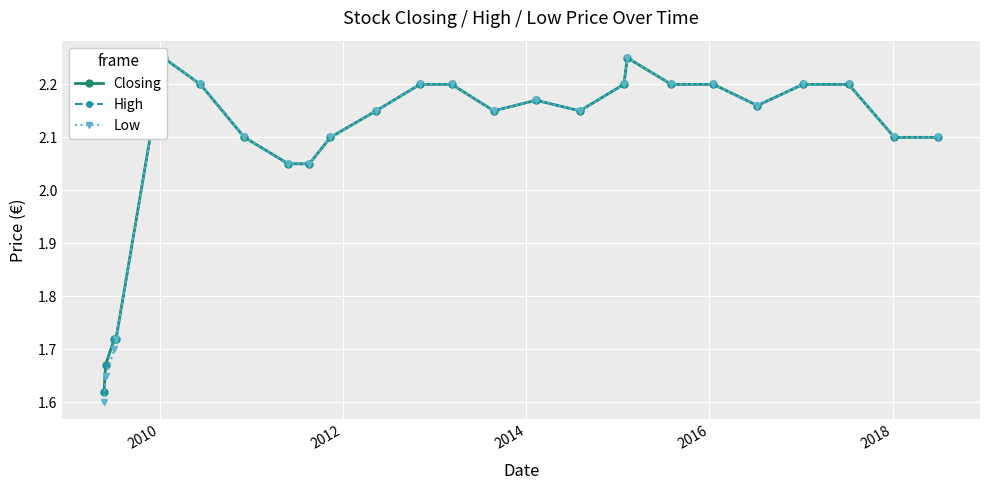

Reading left to right, what are all the values shown in this chart?

Closing: 1.6	1.7	1.7	1.7	2.2	2.2	2.1	2.0	2.0	2.1	2.1	2.2	2.2	2.1	2.2	2.1	2.2	2.2	2.2	2.2	2.2	2.2	2.2	2.1	2.1
High: 1.6	1.7	1.7	1.7	2.2	2.2	2.1	2.0	2.0	2.1	2.1	2.2	2.2	2.1	2.2	2.1	2.2	2.2	2.2	2.2	2.2	2.2	2.2	2.1	2.1
Low: 1.6	1.6	1.7	1.7	2.2	2.2	2.1	2.0	2.0	2.1	2.1	2.2	2.2	2.1	2.2	2.1	2.2	2.2	2.2	2.2	2.2	2.2	2.2	2.1	2.1